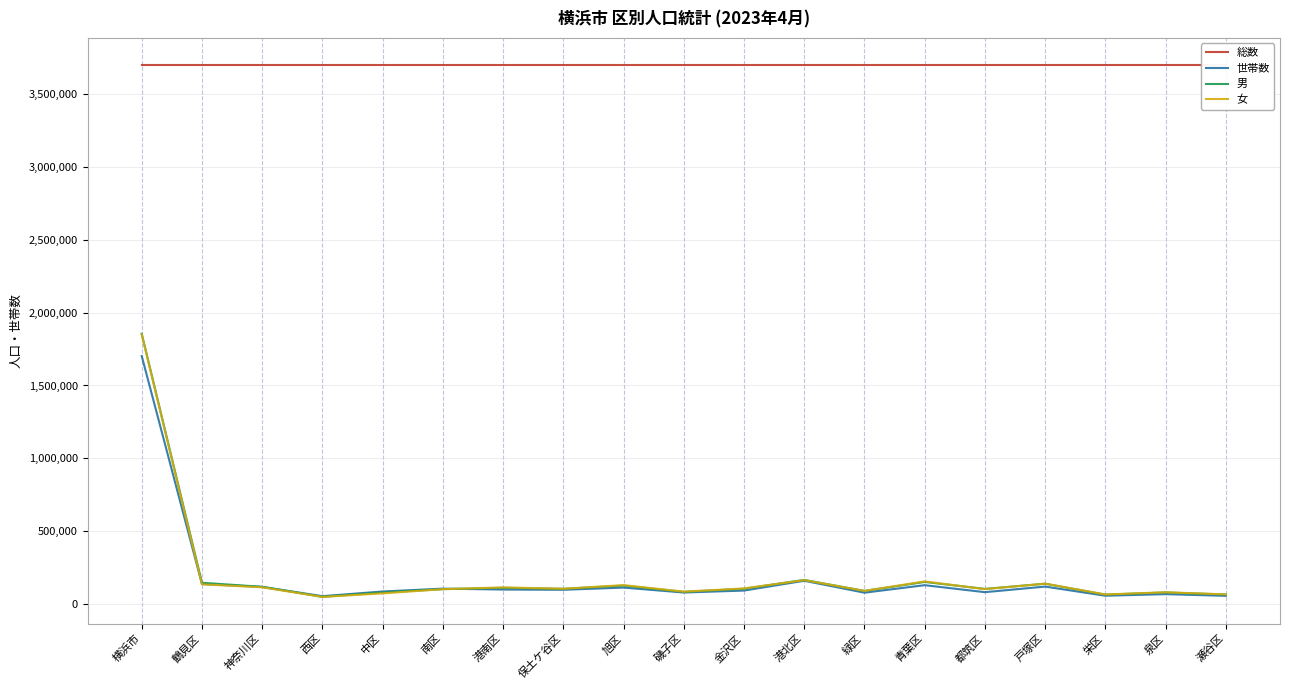

What is the approximate value of 総数 at 港北区?

3705276